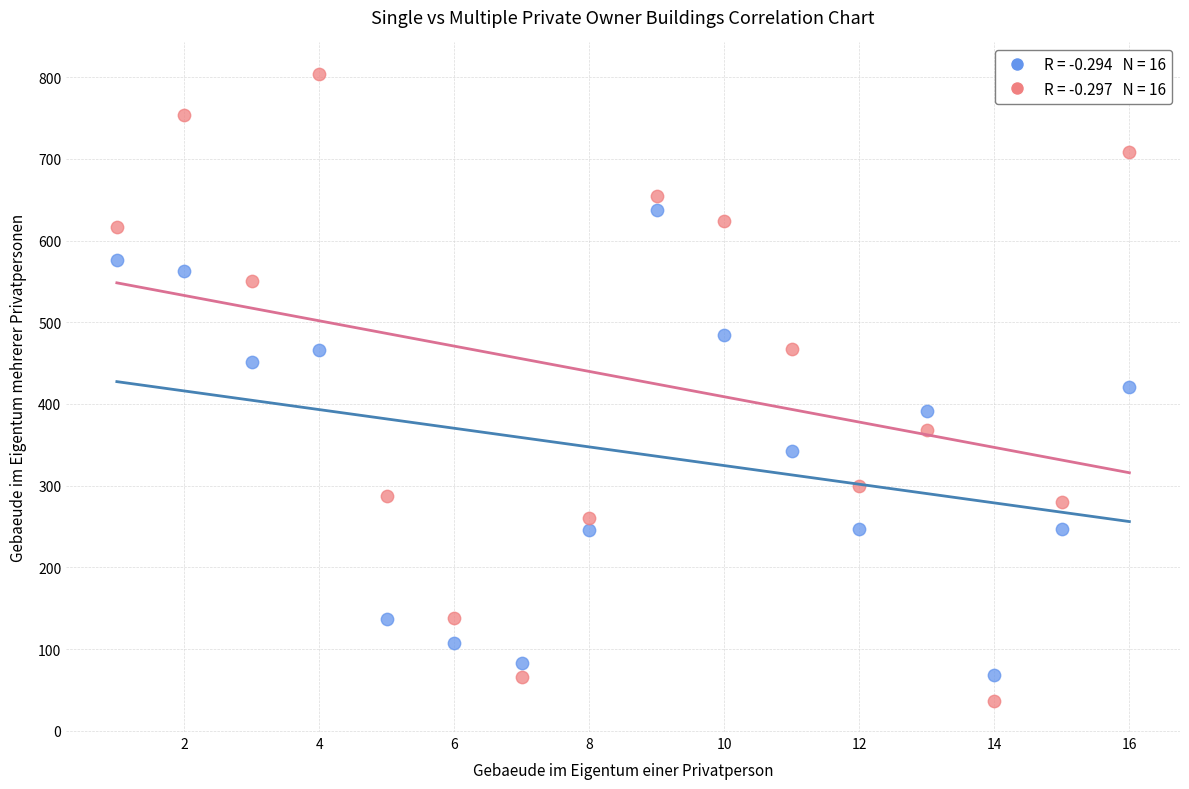

Across all data points, what is the range of Y values (max minus min)?

767